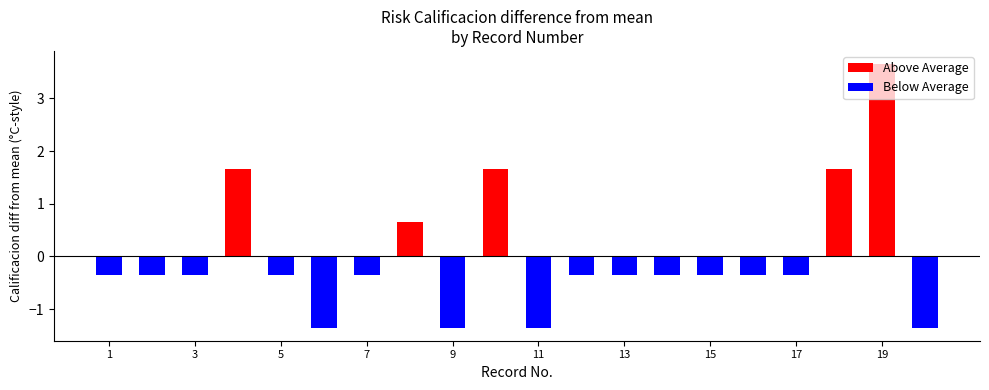

Is the value of Below Average at 11 greater than the value of Above Average at 17?

No